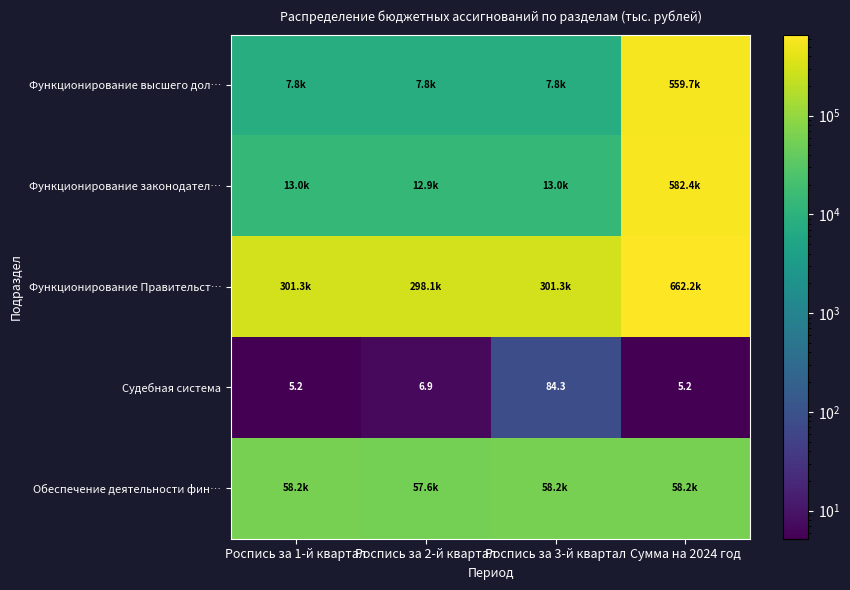

Is it true that Судебная система equals 10.2 at Роспись за 2-й квартал?

False